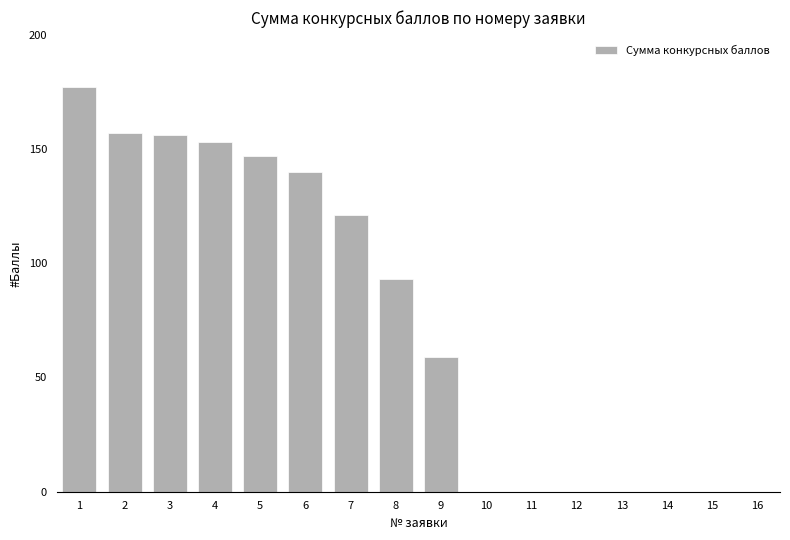

At which label is the value closest to 88?

8